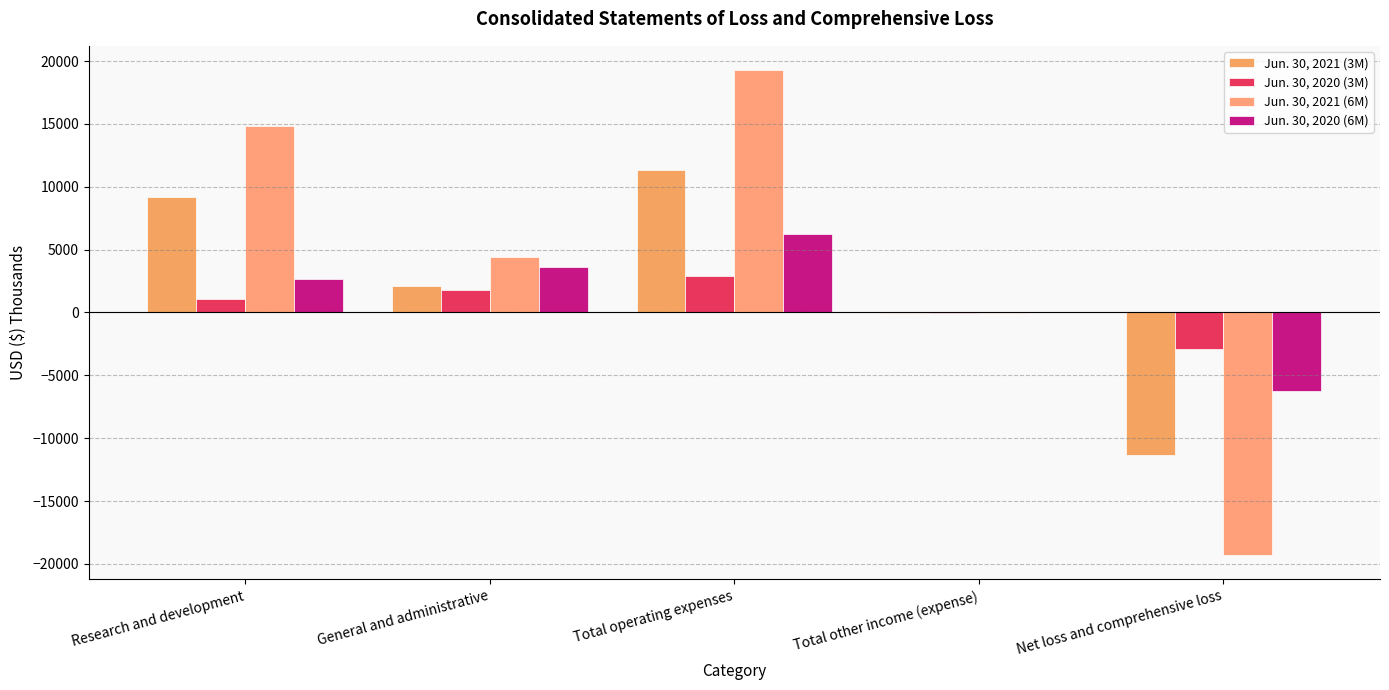

Which category has the highest value in the Jun. 30, 2020 (3M) series?

Total operating expenses